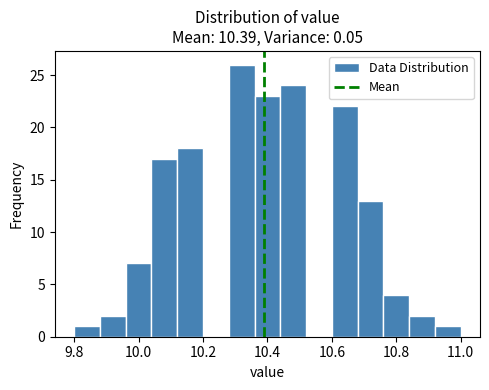

Reading left to right, list every bar in this chart as the range it spans on the x-axis followed by its height. The values are not printed on the chart, so give them approximately, as read against the axis.

9.80 to 9.88: 1
9.88 to 9.96: 2
9.96 to 10.04: 7
10.04 to 10.12: 17
10.12 to 10.20: 18
10.20 to 10.28: 0
10.28 to 10.36: 26
10.36 to 10.44: 23
10.44 to 10.52: 24
10.52 to 10.60: 0
10.60 to 10.68: 22
10.68 to 10.76: 13
10.76 to 10.84: 4
10.84 to 10.92: 2
10.92 to 11.00: 1